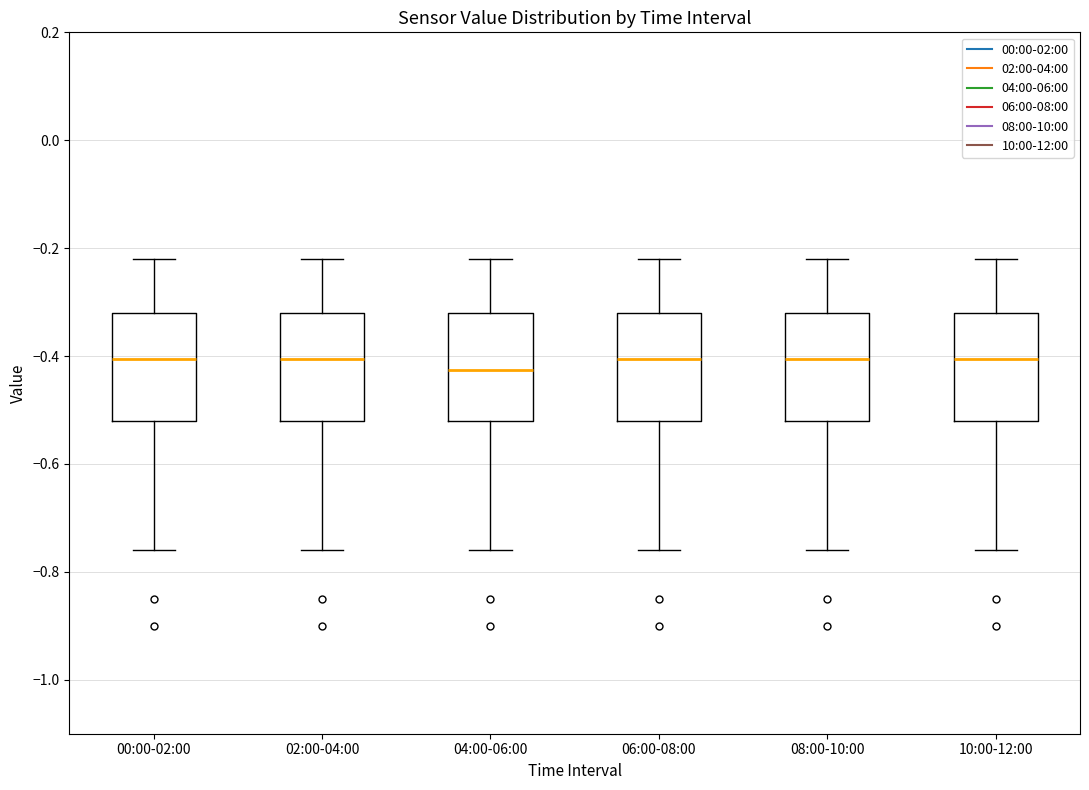

Reading left to right, transcribe this box plot: for each box, give where its median line is, the range the box spans, and where its two whiskers end, as read against the y-axis. The values are not printed on the chart, so give them approximately, as read against the axis.

00:00-02:00: median -0.40, box -0.52 to -0.32, whiskers -0.76 to -0.22
02:00-04:00: median -0.40, box -0.52 to -0.32, whiskers -0.76 to -0.22
04:00-06:00: median -0.42, box -0.52 to -0.32, whiskers -0.76 to -0.22
06:00-08:00: median -0.40, box -0.52 to -0.32, whiskers -0.76 to -0.22
08:00-10:00: median -0.40, box -0.52 to -0.32, whiskers -0.76 to -0.22
10:00-12:00: median -0.40, box -0.52 to -0.32, whiskers -0.76 to -0.22